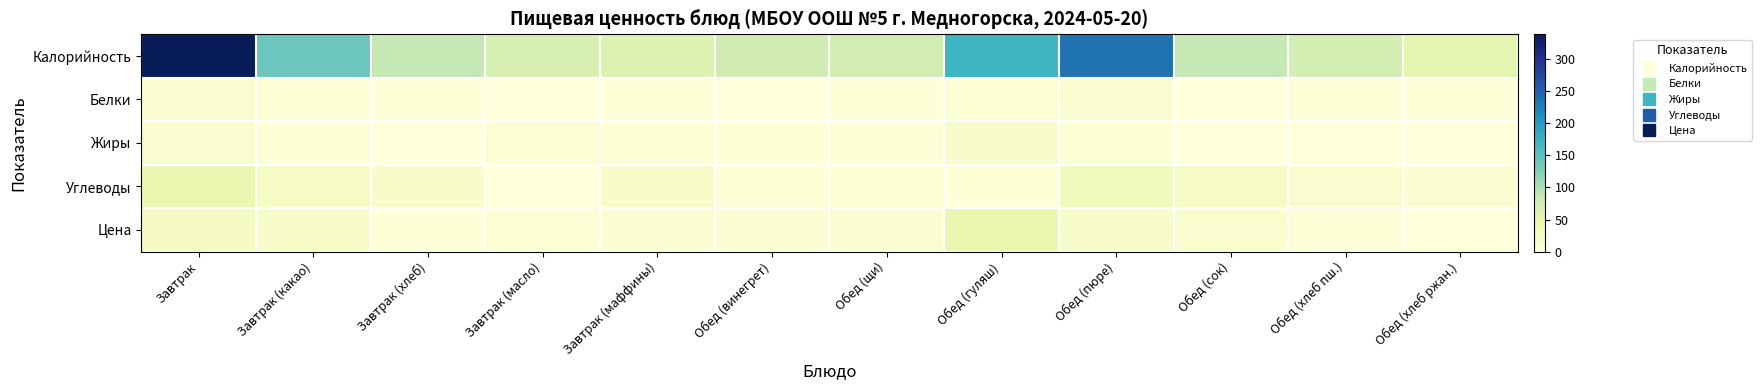

Reading left to right, what are all the values shown in this chart?

Калорийность: Завтрак=339.0	Завтрак (какао)=140.0	Завтрак (хлеб)=86.0	Завтрак (масло)=66.0	Завтрак (маффины)=61.0	Обед (винегрет)=75.0	Обед (щи)=72.0	Обед (гуляш)=171.0	Обед (пюре)=237.0	Обед (сок)=85.0	Обед (хлеб пш.)=71.0	Обед (хлеб ржан.)=52.0
Белки: Завтрак=8.9	Завтрак (какао)=3.5	Завтрак (хлеб)=2.6	Завтрак (масло)=0.1	Завтрак (маффины)=1.5	Обед (винегрет)=0.8	Обед (щи)=1.4	Обед (гуляш)=5.8	Обед (пюре)=13.8	Обед (сок)=0.8	Обед (хлеб пш.)=3.1	Обед (хлеб ржан.)=1.7
Жиры: Завтрак=13.9	Завтрак (какао)=3.4	Завтрак (хлеб)=0.7	Завтрак (масло)=7.2	Завтрак (маффины)=6.6	Обед (винегрет)=6.0	Обед (щи)=4.0	Обед (гуляш)=15.5	Обед (пюре)=6.2	Обед (сок)=0.0	Обед (хлеб пш.)=0.6	Обед (хлеб ржан.)=0.7
Углеводы: Завтрак=44.1	Завтрак (какао)=23.8	Завтрак (хлеб)=17.5	Завтрак (масло)=0.1	Завтрак (маффины)=18.5	Обед (винегрет)=4.4	Обед (щи)=6.3	Обед (гуляш)=1.6	Обед (пюре)=31.6	Обед (сок)=20.6	Обед (хлеб пш.)=13.2	Обед (хлеб ржан.)=8.5
Цена: Завтрак=26.4	Завтрак (какао)=17.9	Завтрак (хлеб)=2.6	Завтрак (масло)=7.2	Завтрак (маффины)=10.6	Обед (винегрет)=9.7	Обед (щи)=10.5	Обед (гуляш)=43.8	Обед (пюре)=15.1	Обед (сок)=11.3	Обед (хлеб пш.)=2.8	Обед (хлеб ржан.)=1.2